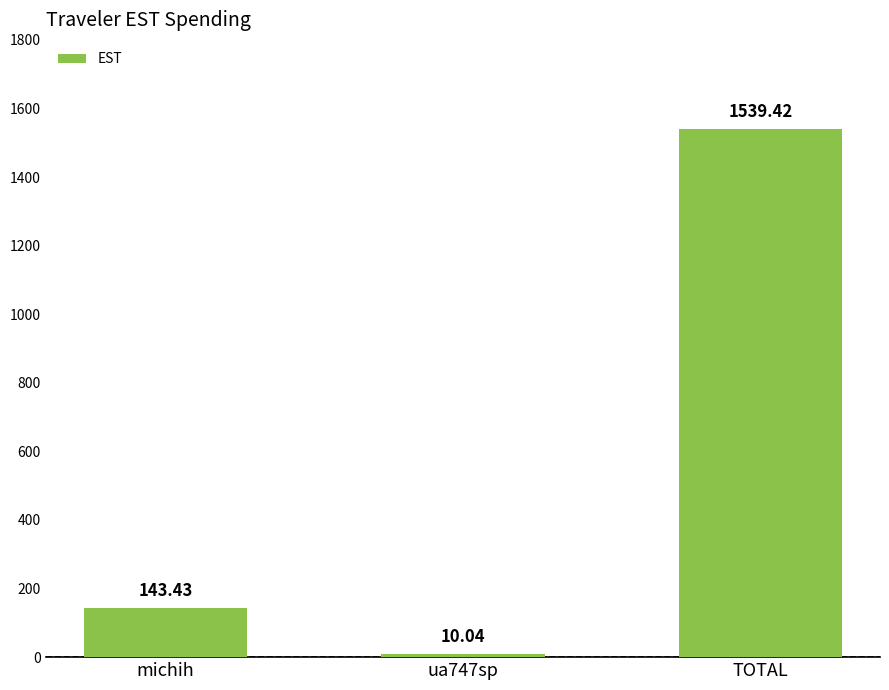

Where is the data nearest to the value 774?

michih